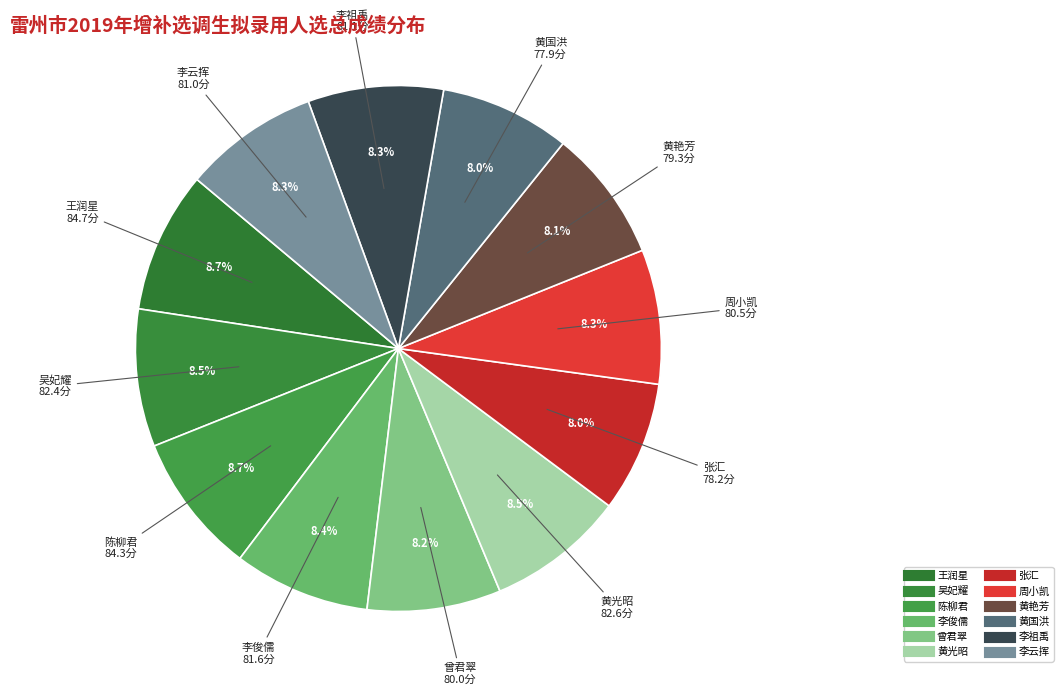

What percentage is the 曾君翠 slice, to the nearest percent?

8%